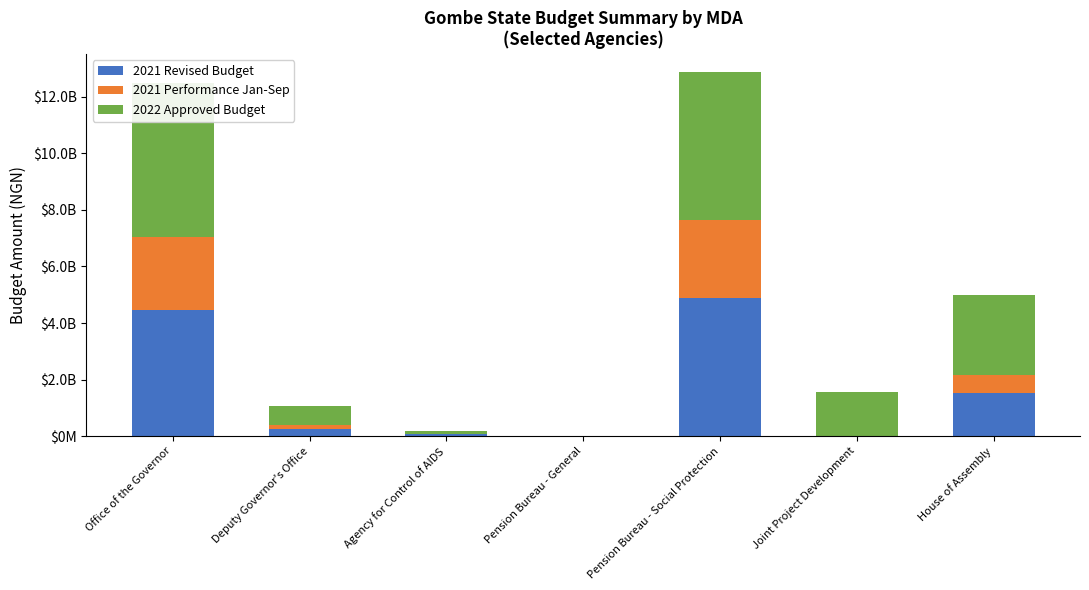

At which label does 2021 Revised Budget reach its minimum?

Pension Bureau - General